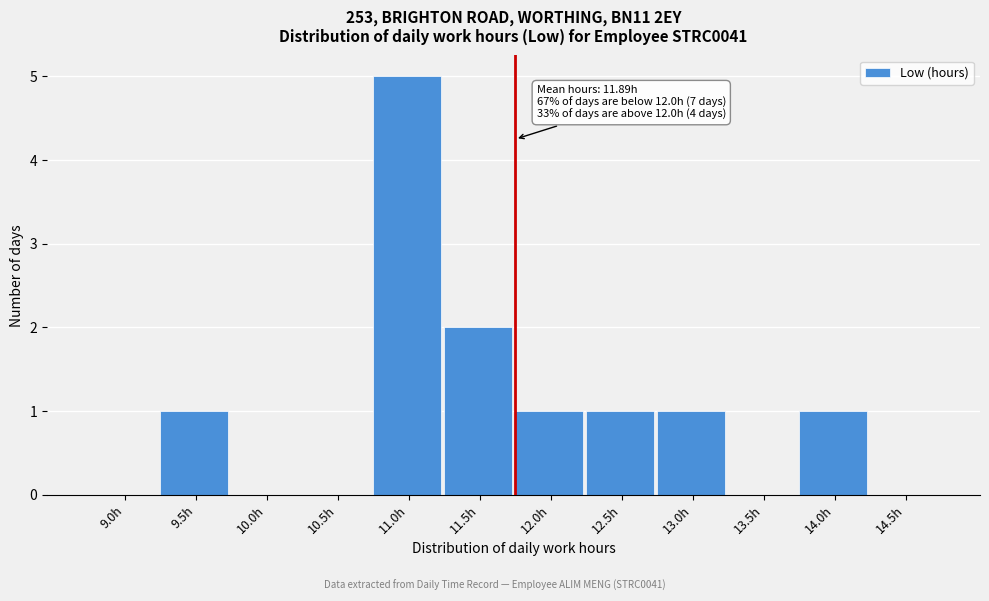

Reading left to right, extract all data points from this chart.

9.0h=0	9.5h=1	10.0h=0	10.5h=0	11.0h=5	11.5h=2	12.0h=1	12.5h=1	13.0h=1	13.5h=0	14.0h=1	14.5h=0